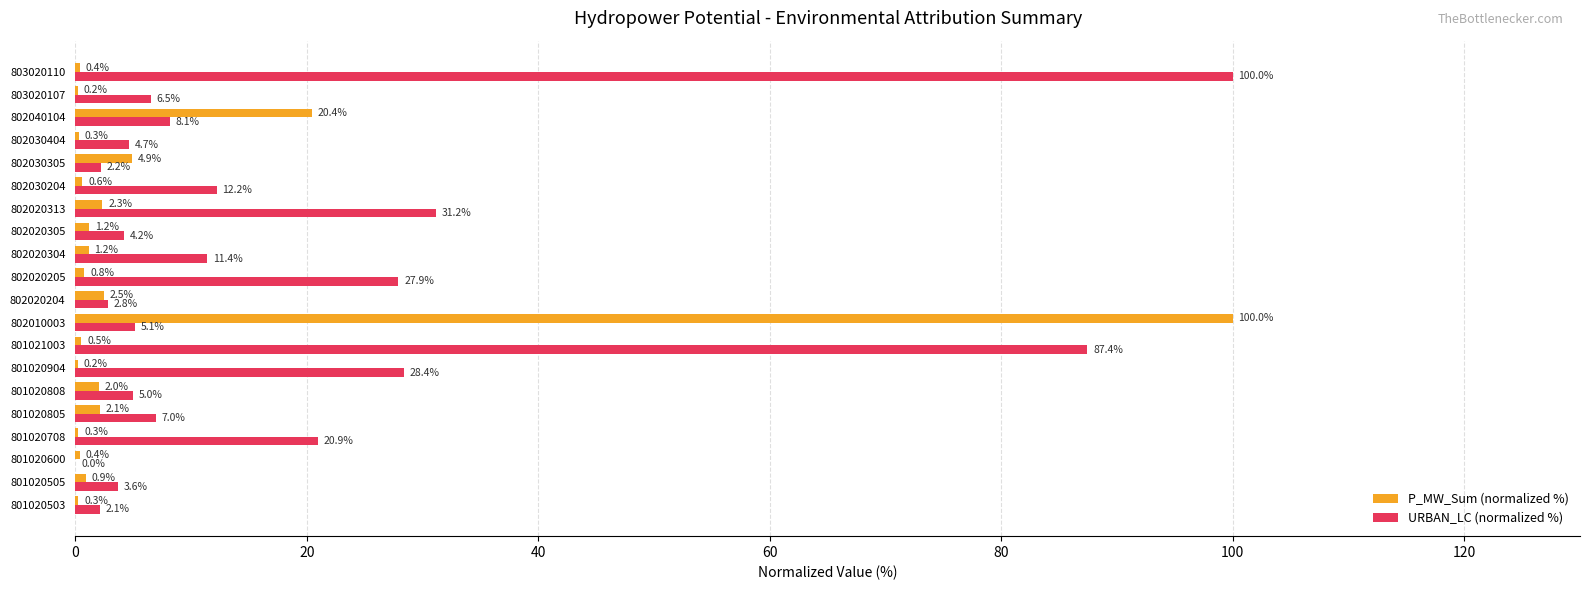

Between 801020904 and 801021003, which series saw the biggest shift?

URBAN_LC (normalized %)